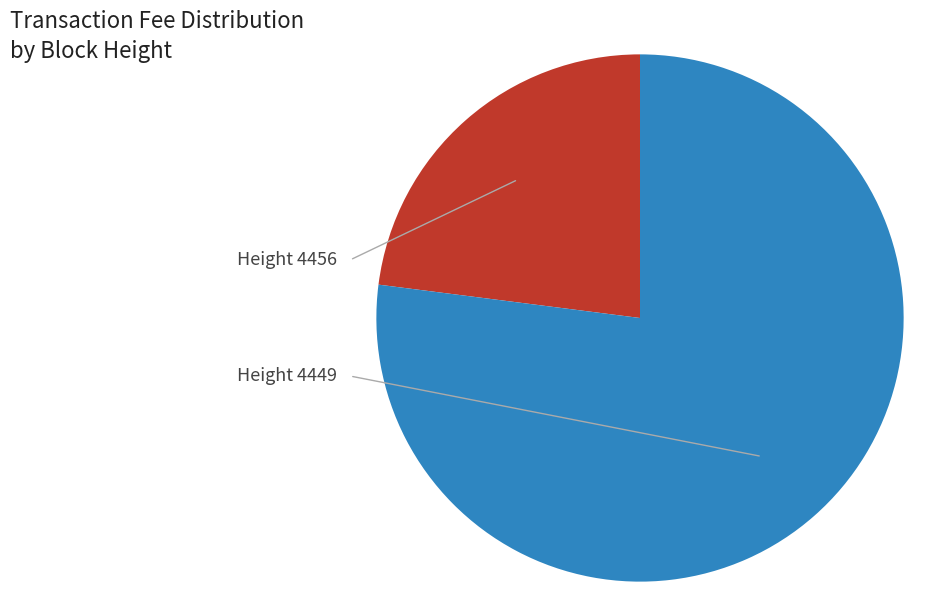

Is there a majority slice in this chart?

Yes